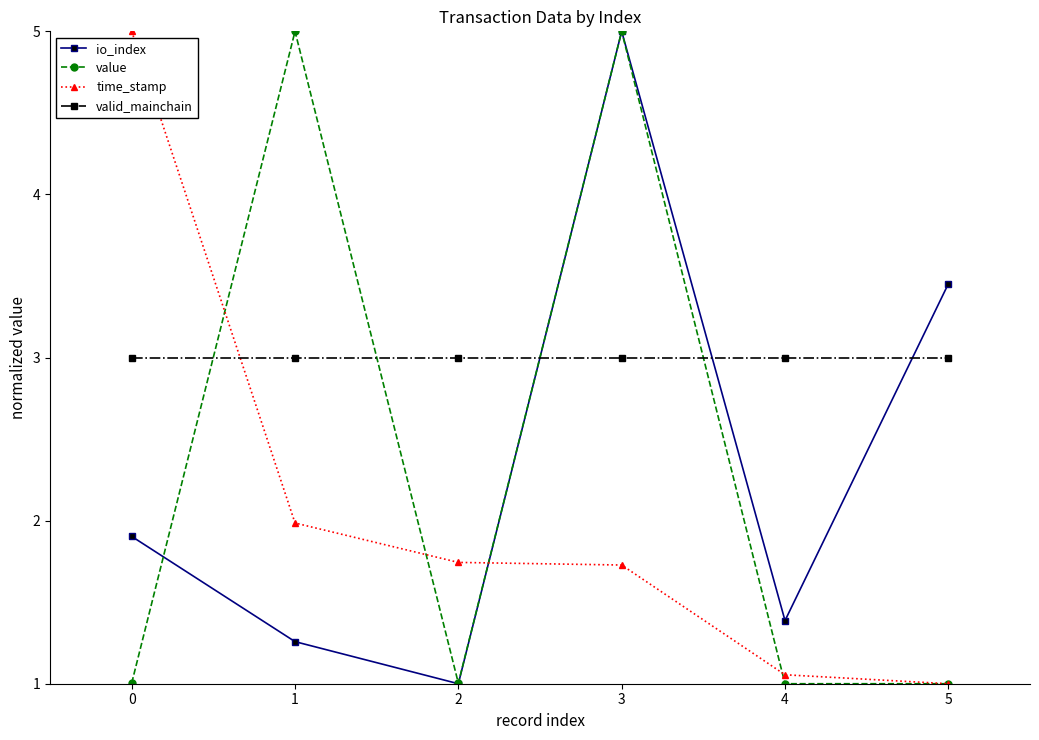

How many values in the time_stamp series exceed 1?

5